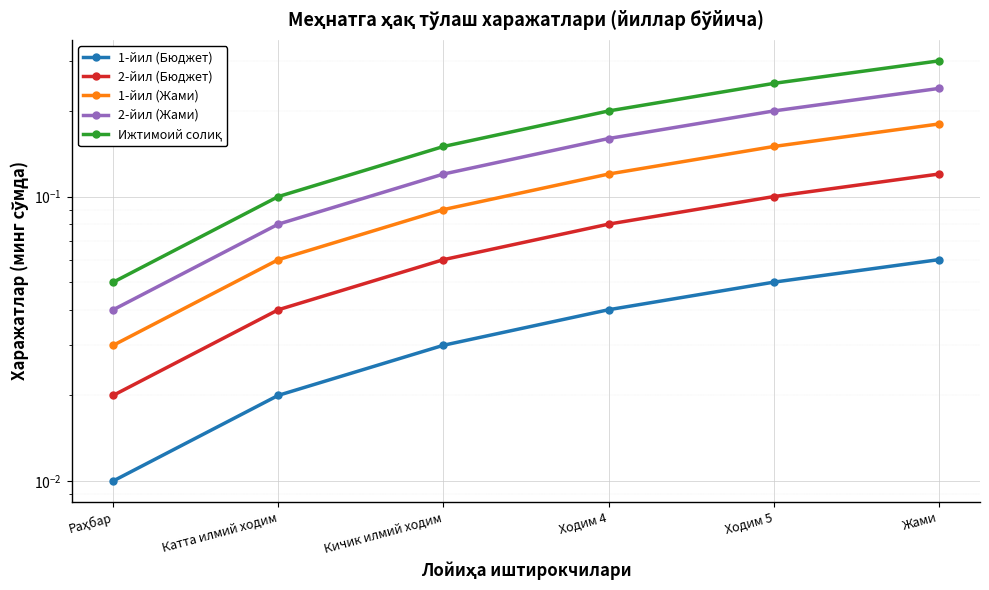

True or false: Ижтимоий солиқ and 1-йил (Бюджет) intersect in this chart.

False